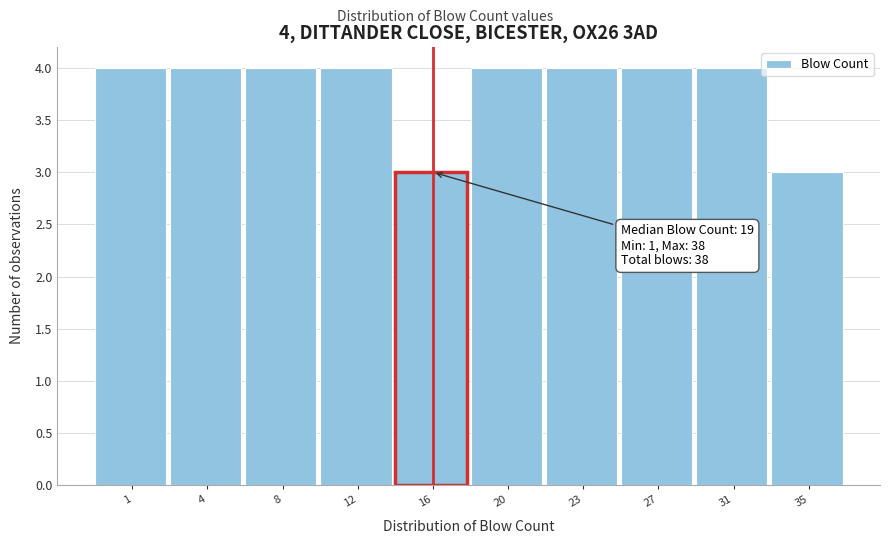

Reading right to left, what are all the values shown in this chart?

35=3	31=4	27=4	23=4	20=4	16=3	12=4	8=4	4=4	1=4